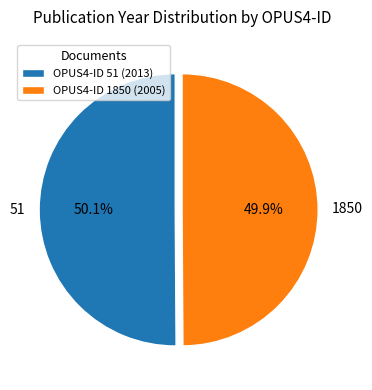

What is the ratio of the value at 51 to the value at 1850?

1.0